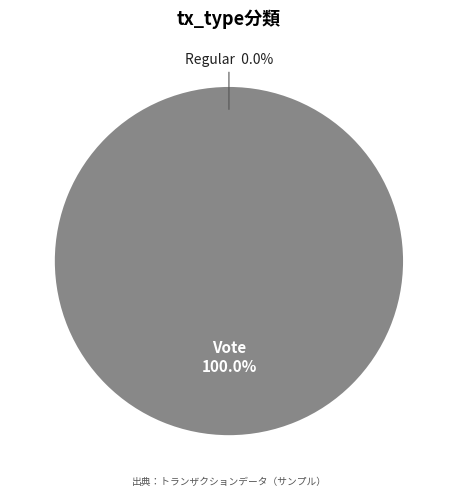

Is there a majority slice in this chart?

Yes